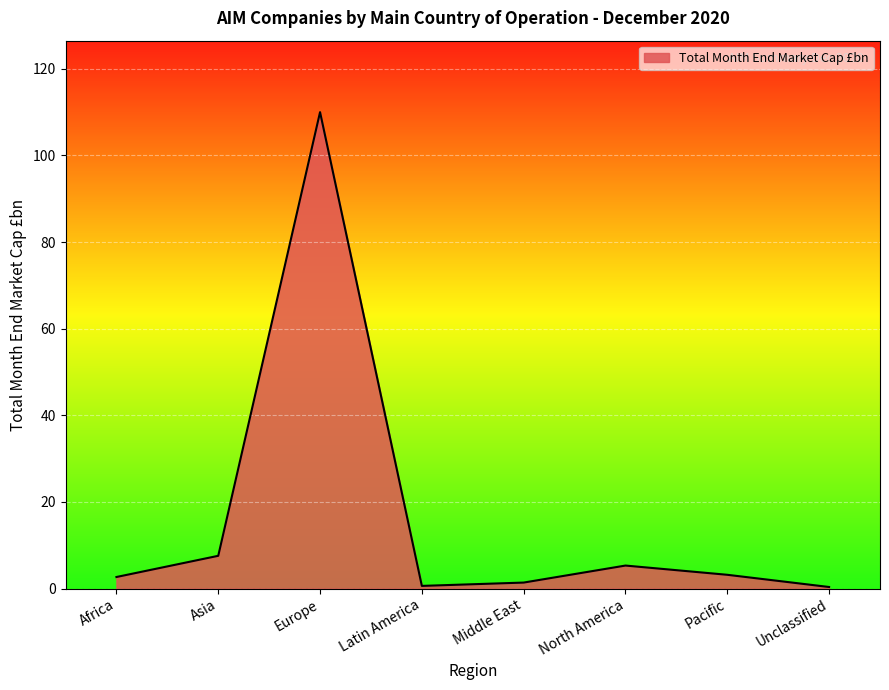

What is the minimum value shown in the chart?

0.4